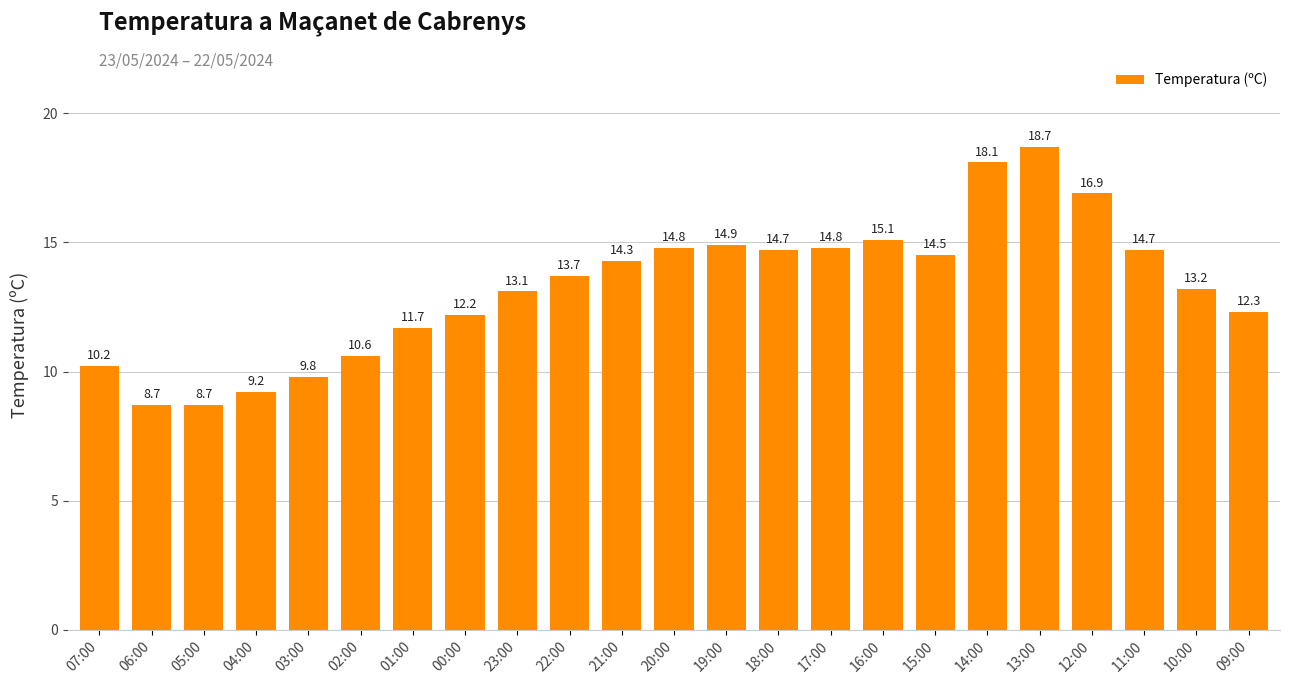

What is the minimum value shown in the chart?

8.7